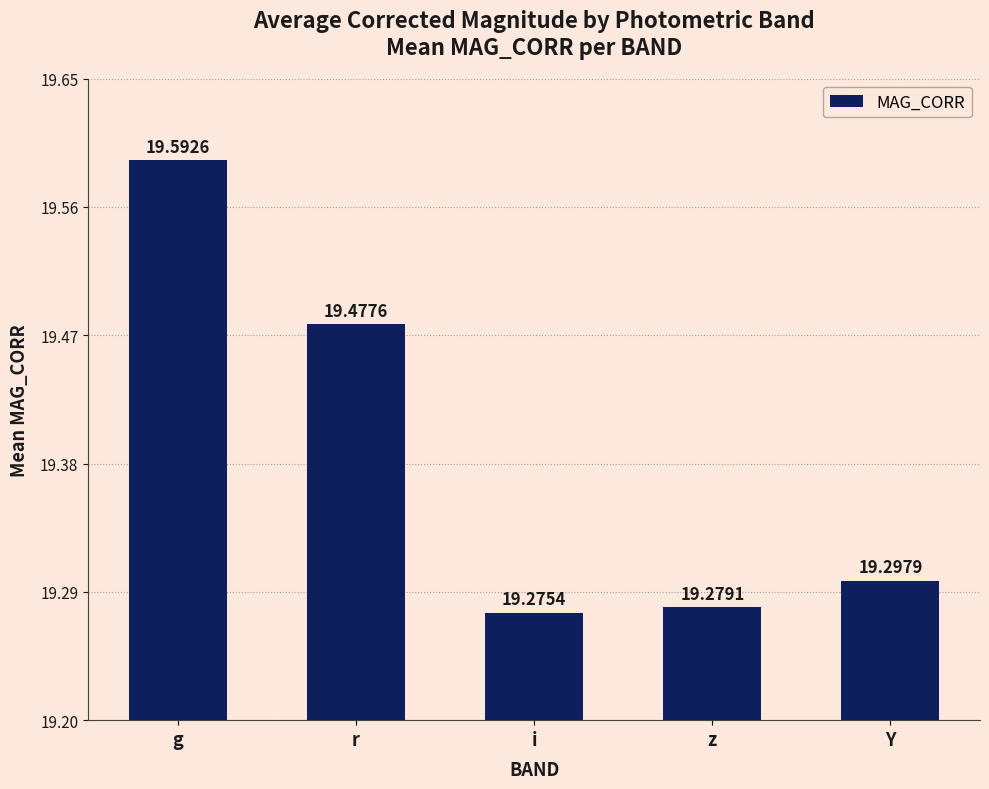

What is the label of the 1st bar from the left?

g